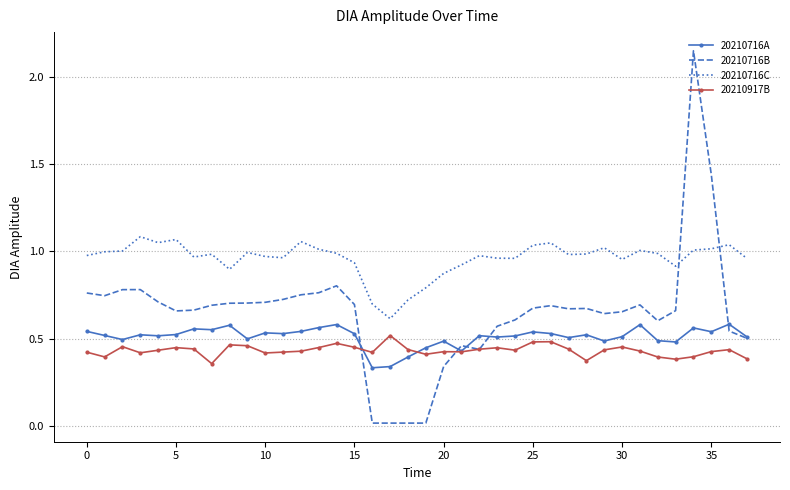

Which series has the largest total across all categories?

20210716C